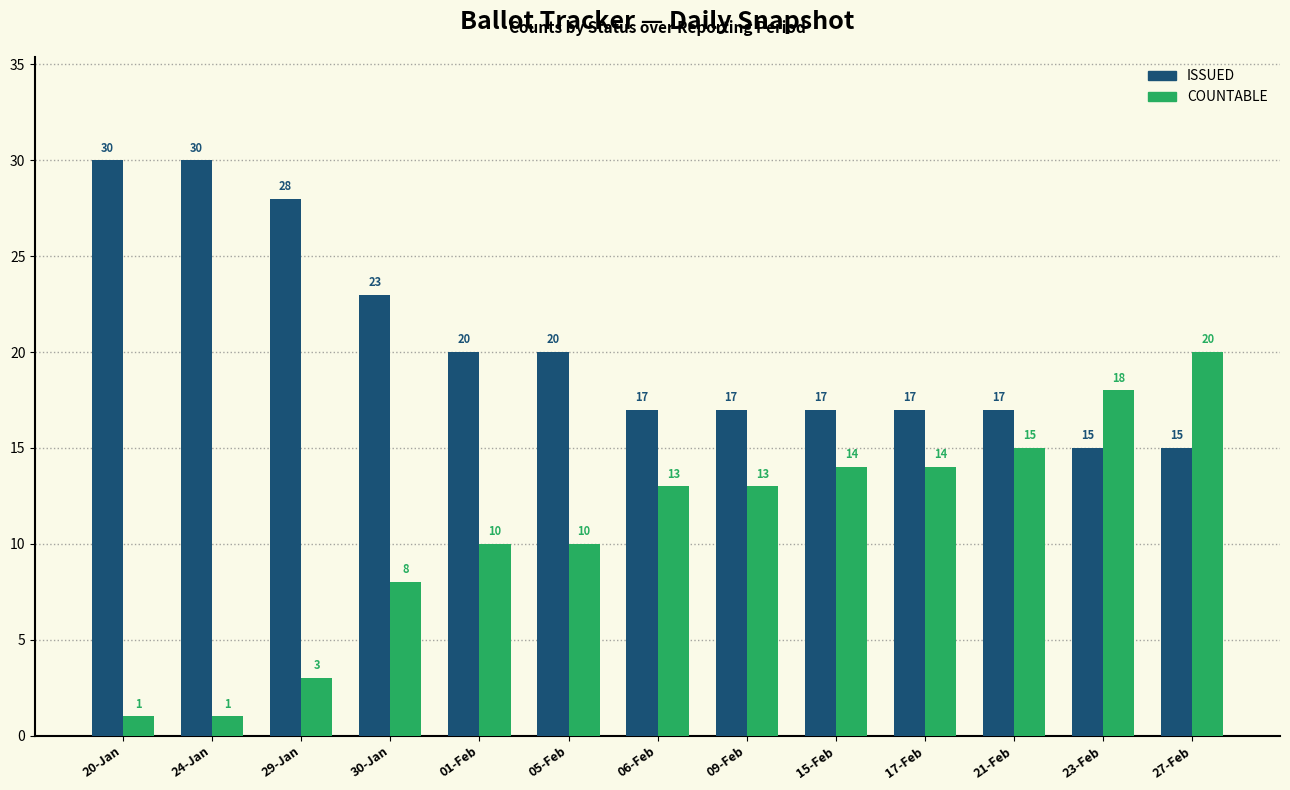

What is the value of the ISSUED bar at the 10th from the left?

17